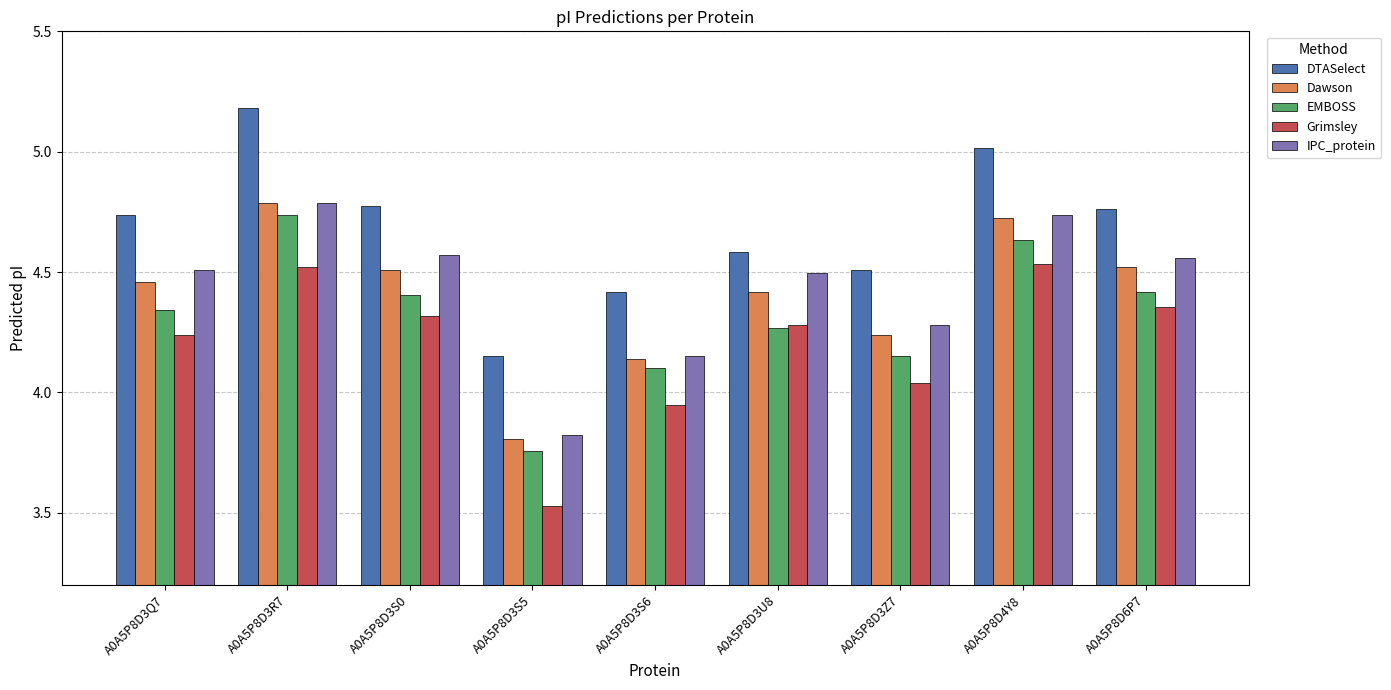

True or false: Dawson has a value of 4.8 at A0A5P8D3R7.

True